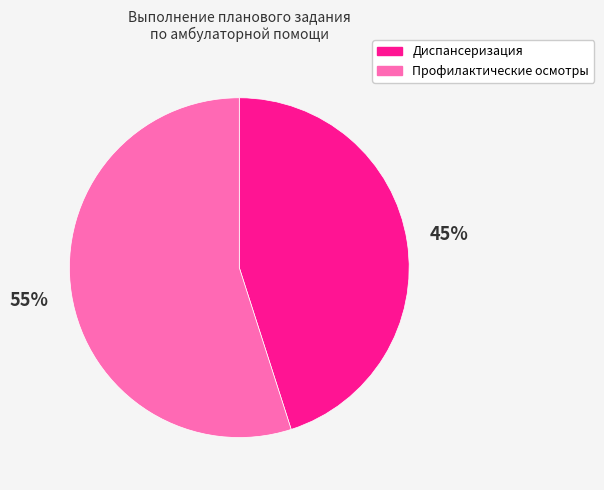

Is Профилактические осмотры the majority of the pie?

Yes